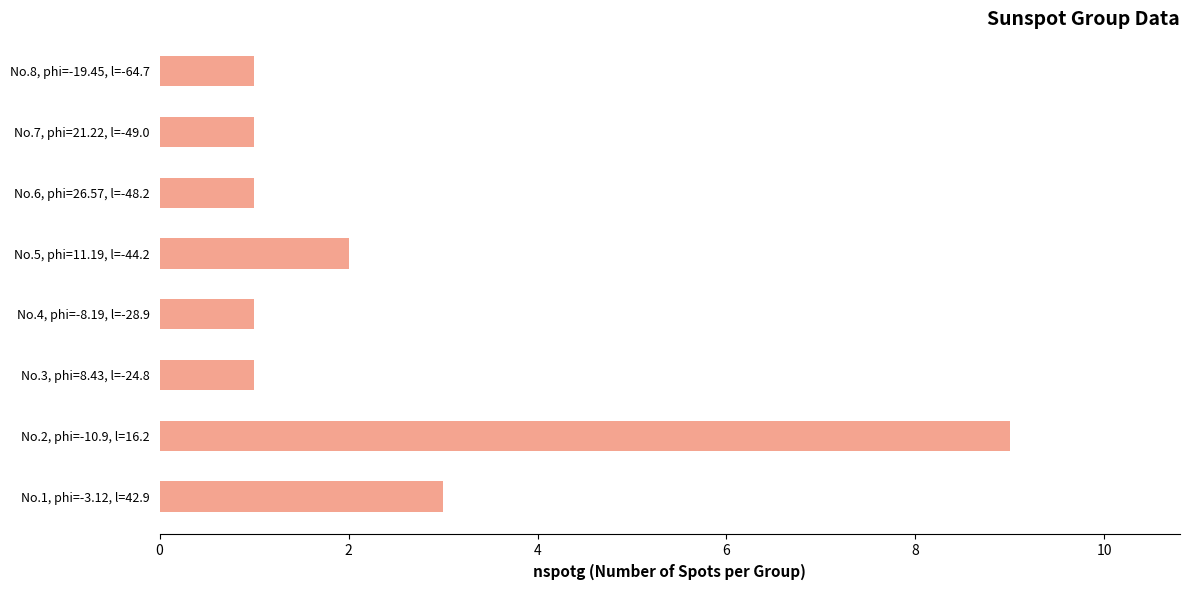

How many series are shown in this chart?

1